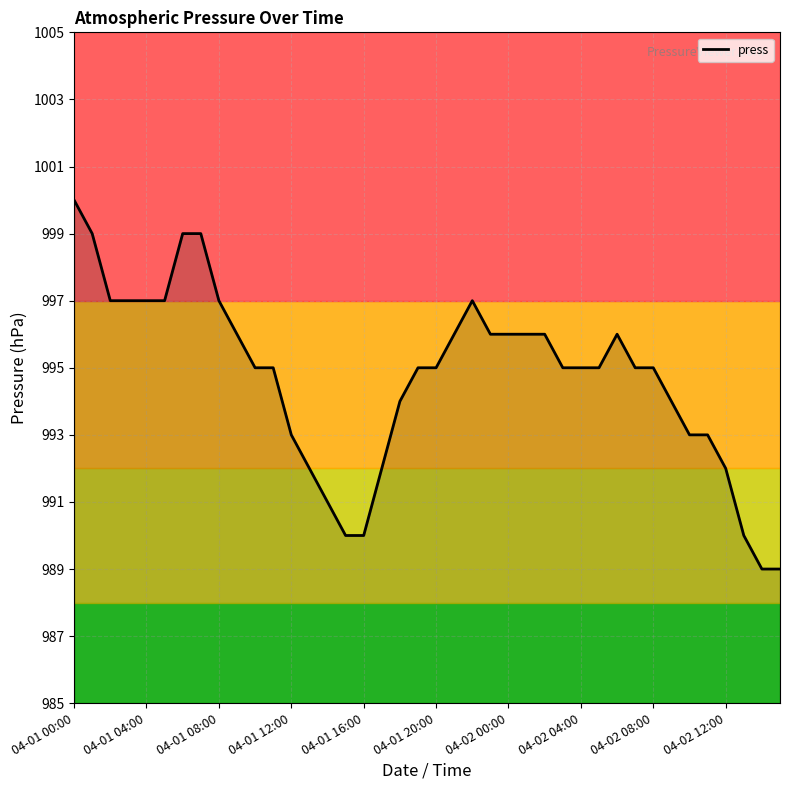

What is the difference between the maximum and minimum values?

11